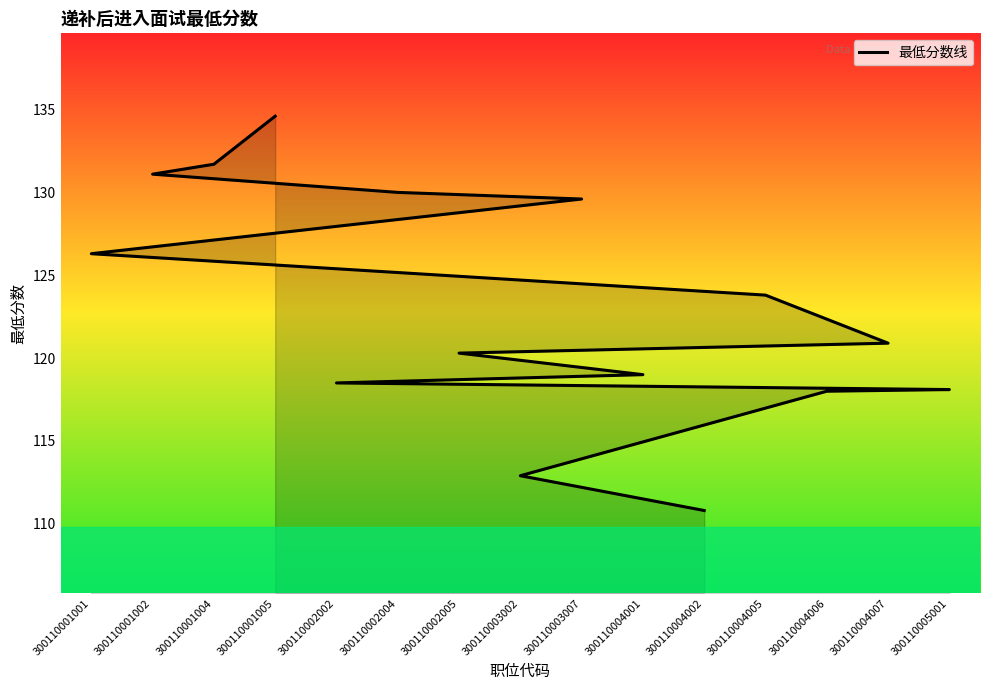

What is the minimum value shown in the chart?

110.8